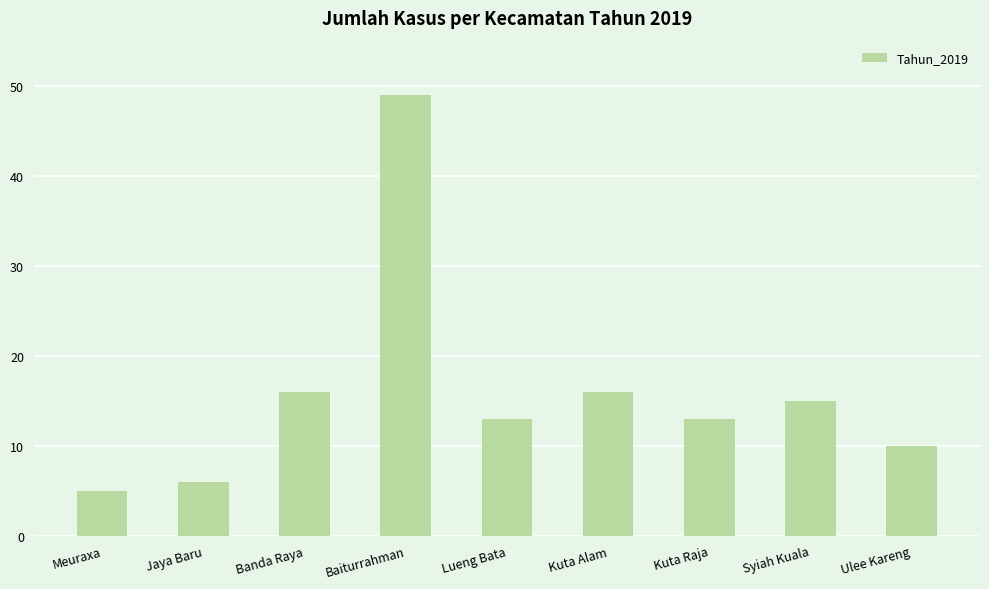

Reading left to right, what are all the values shown in this chart?

5	6	16	49	13	16	13	15	10